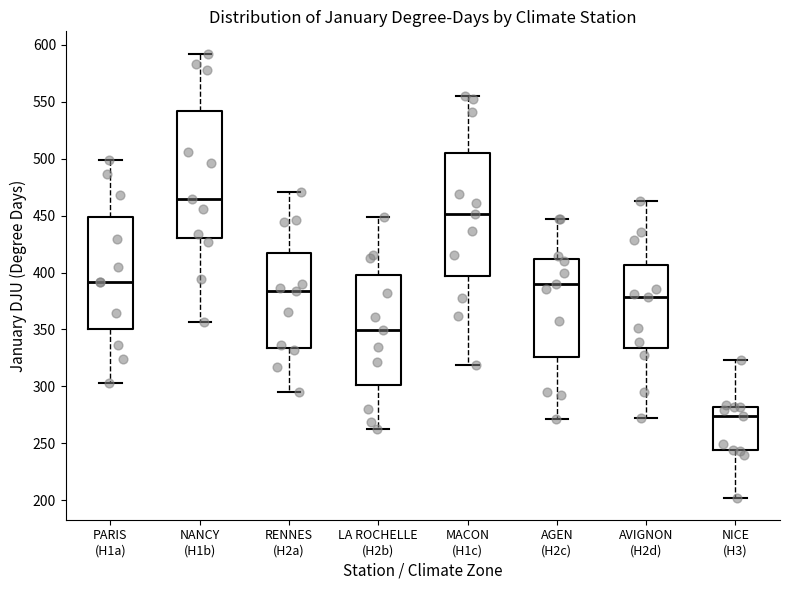

Which box has the lowest median line?

NICE (H3)